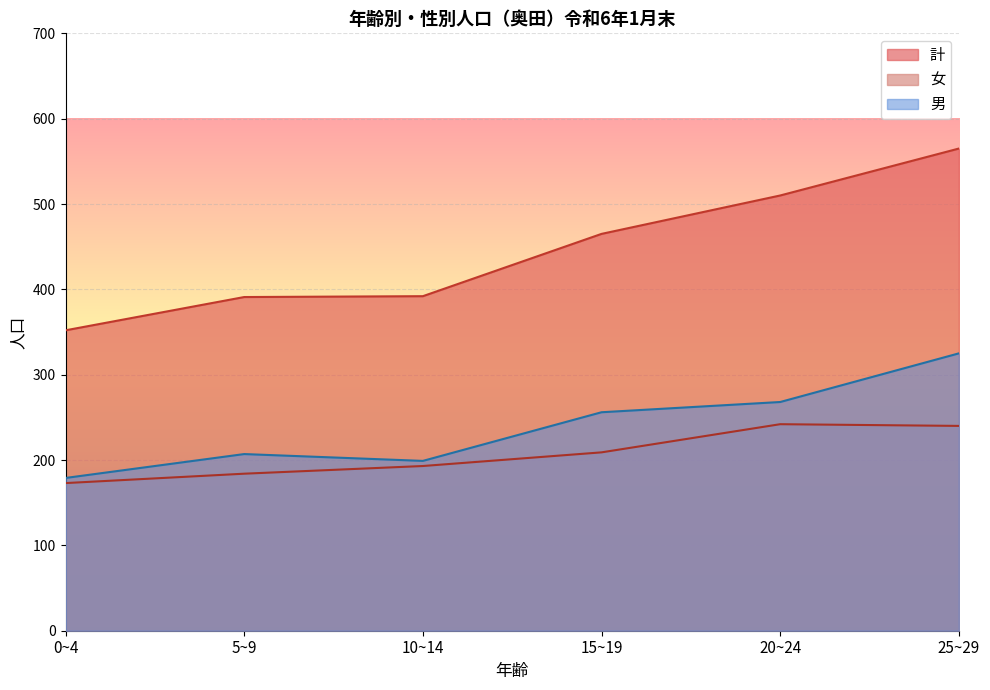

True or false: 女 has more than 1 points higher than both neighbors.

False